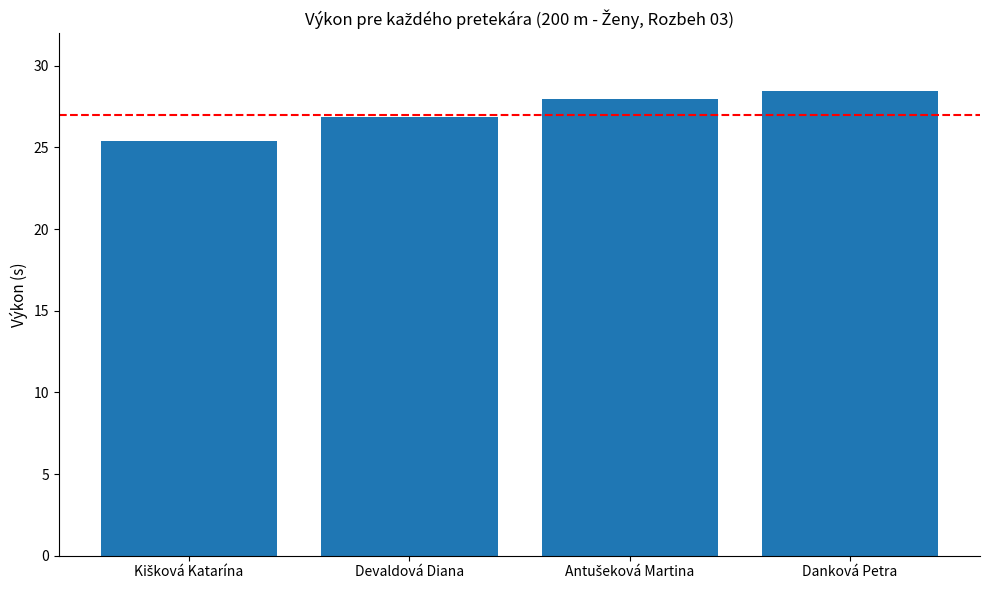

What is the difference between the values at Devaldová Diana and Danková Petra?

1.6